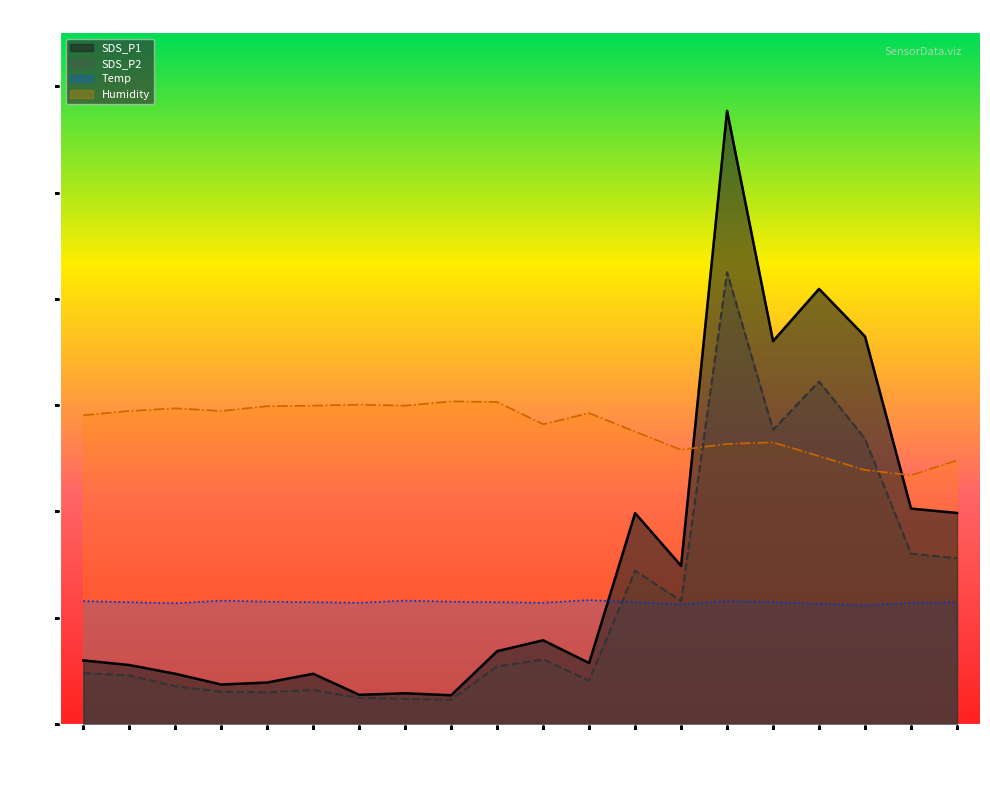

What is the difference between the SDS_P2 values at 03:44 and 05:44?

3.4